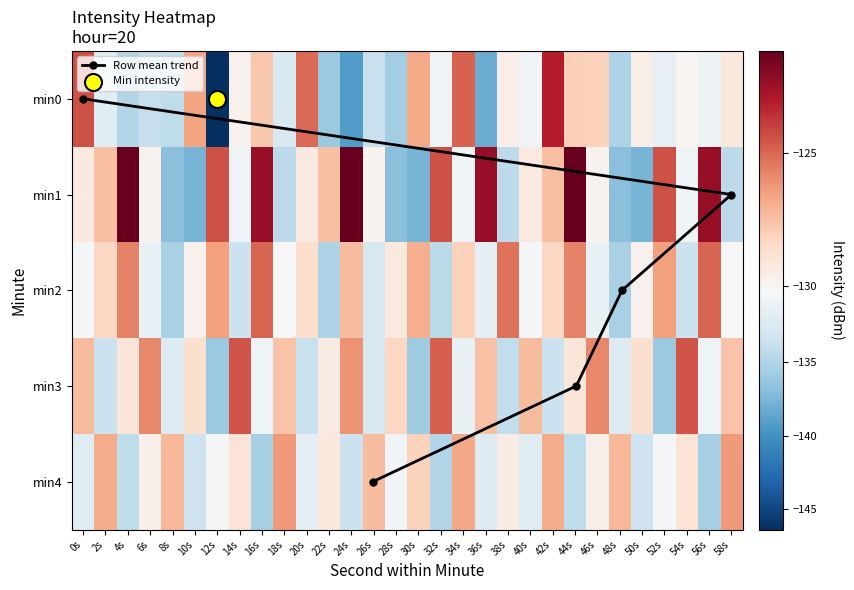

What is the spread (max minus min) of values at 4s?

13.7